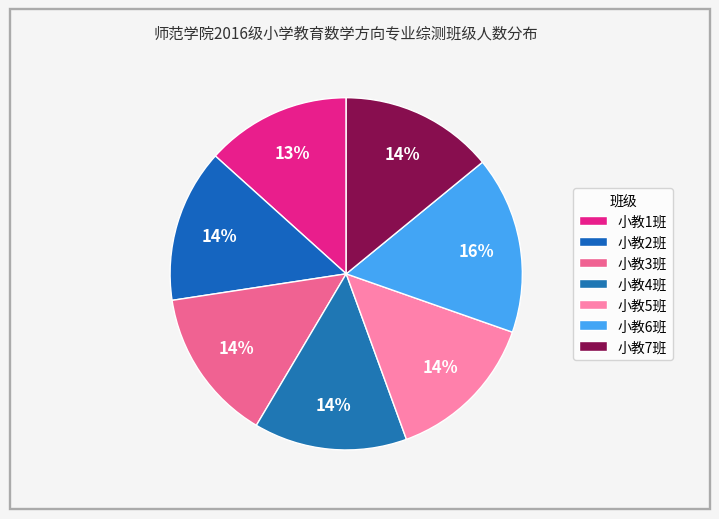

Is there any slice that represents more than half of the pie?

No